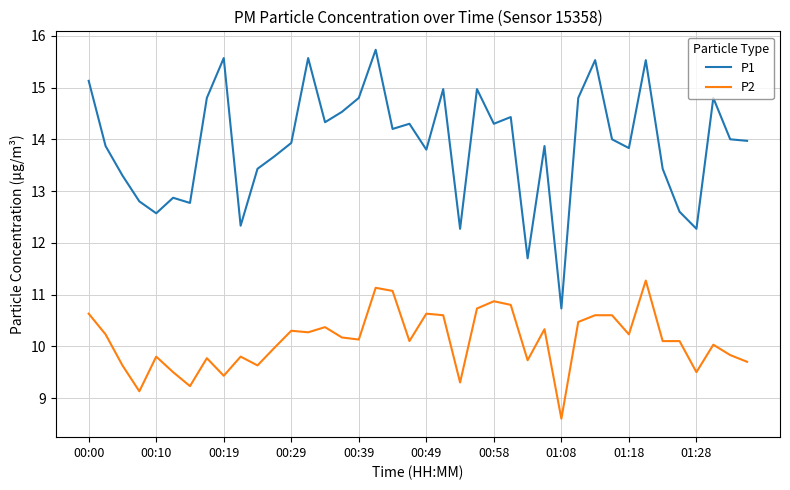

True or false: P2 and P1 intersect in this chart.

False